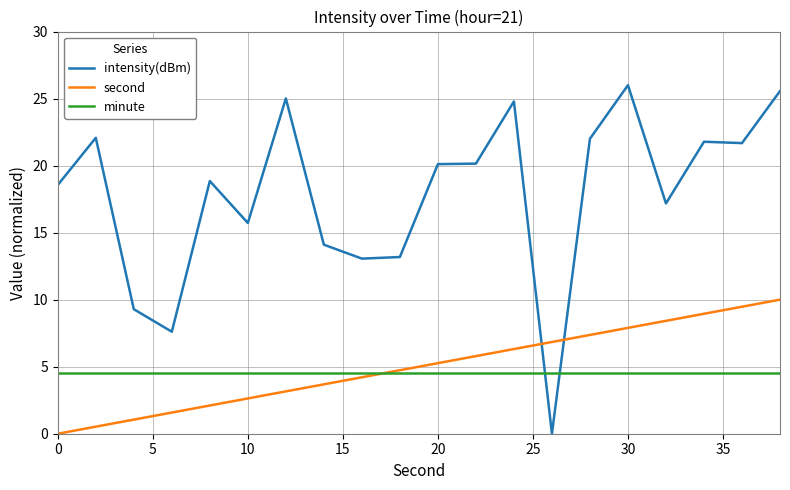

What are all the series names shown in the legend?

intensity(dBm), second, minute